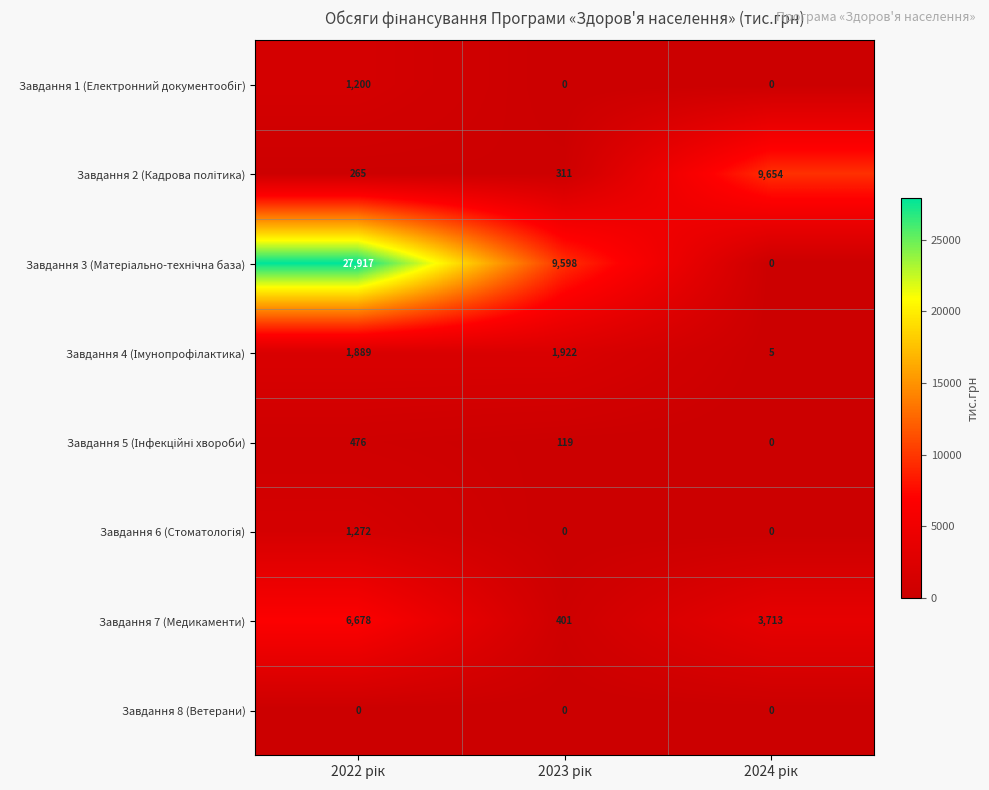

What is the minimum value for Завдання 7 (Медикаменти)?

401